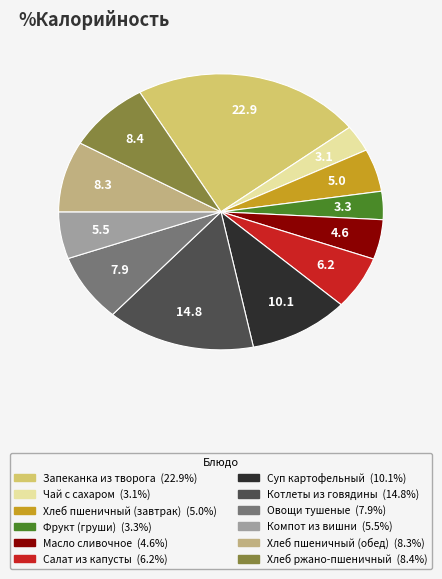

Does Компот из вишни account for over 50% of the chart?

No